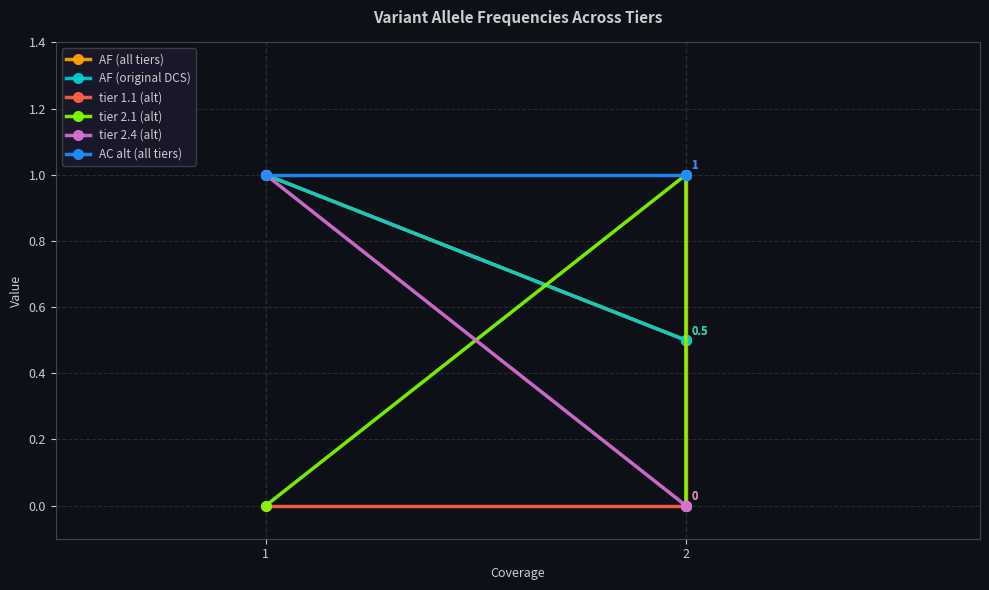

How many lines are shown in the chart?

6